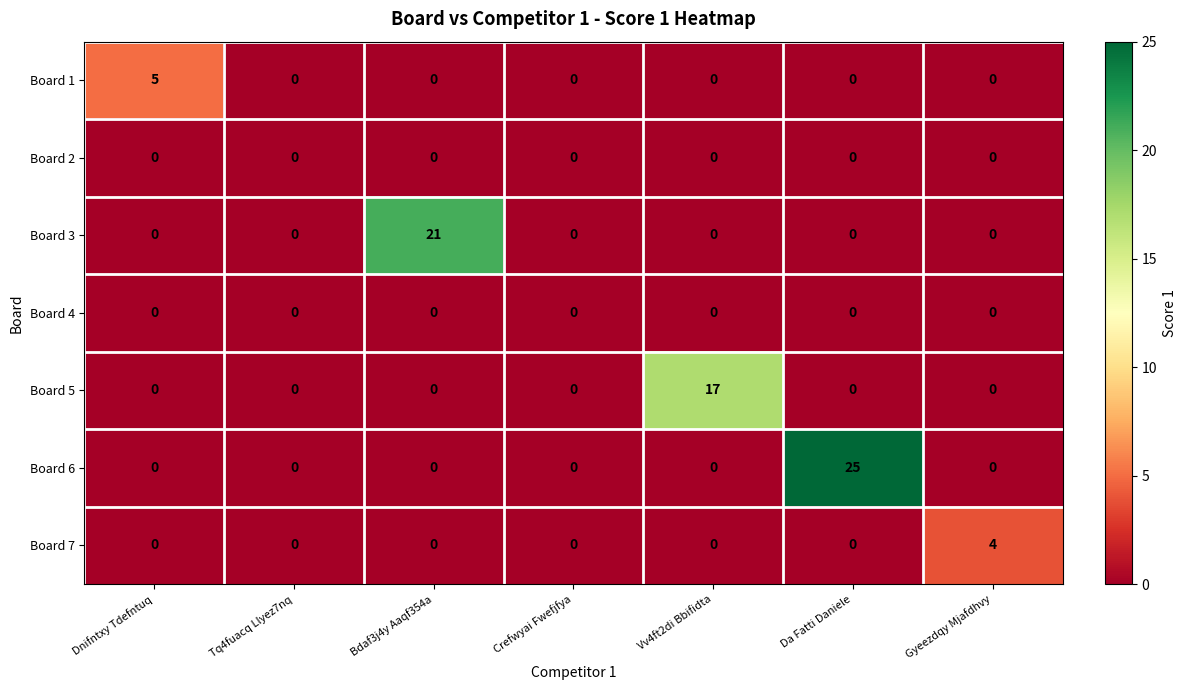

What is the total value across all series at Bdaf3j4y Aaqf354a?

21